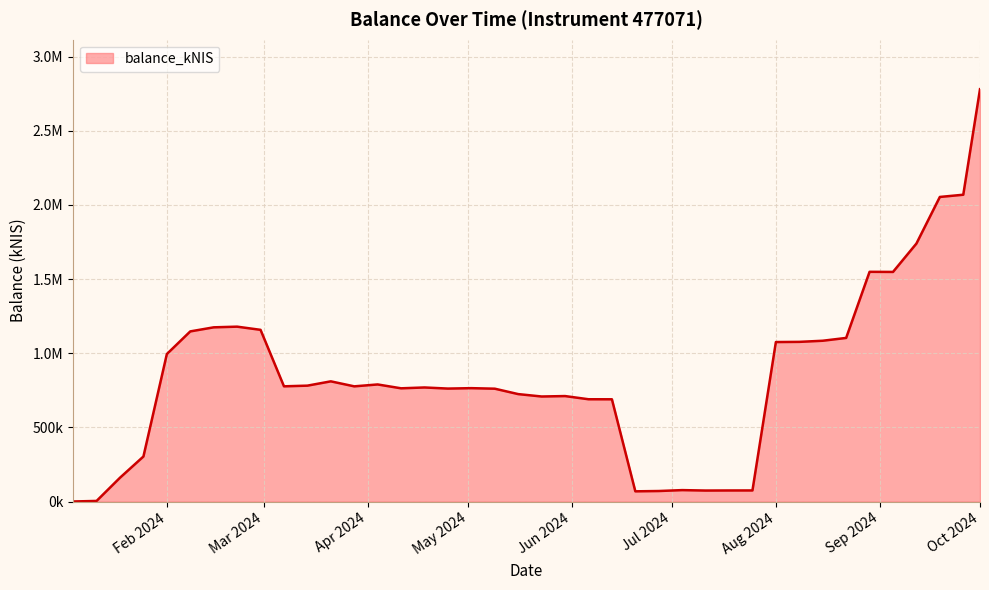

Rank the categories by value from highest to lowest.

2024-10-01, 2024-09-26, 2024-09-19, 2024-09-12, 2024-08-29, 2024-09-05, 2024-02-22, 2024-02-15, 2024-02-29, 2024-02-08, 2024-08-22, 2024-08-15, 2024-08-08, 2024-08-01, 2024-02-01, 2024-03-21, 2024-04-04, 2024-03-14, 2024-03-07, 2024-03-28, 2024-04-18, 2024-05-02, 2024-04-11, 2024-04-25, 2024-05-09, 2024-05-16, 2024-05-30, 2024-05-23, 2024-06-06, 2024-06-13, 2024-01-25, 2024-01-18, 2024-07-04, 2024-07-25, 2024-07-18, 2024-07-11, 2024-06-27, 2024-06-20, 2024-01-11, 2024-01-04